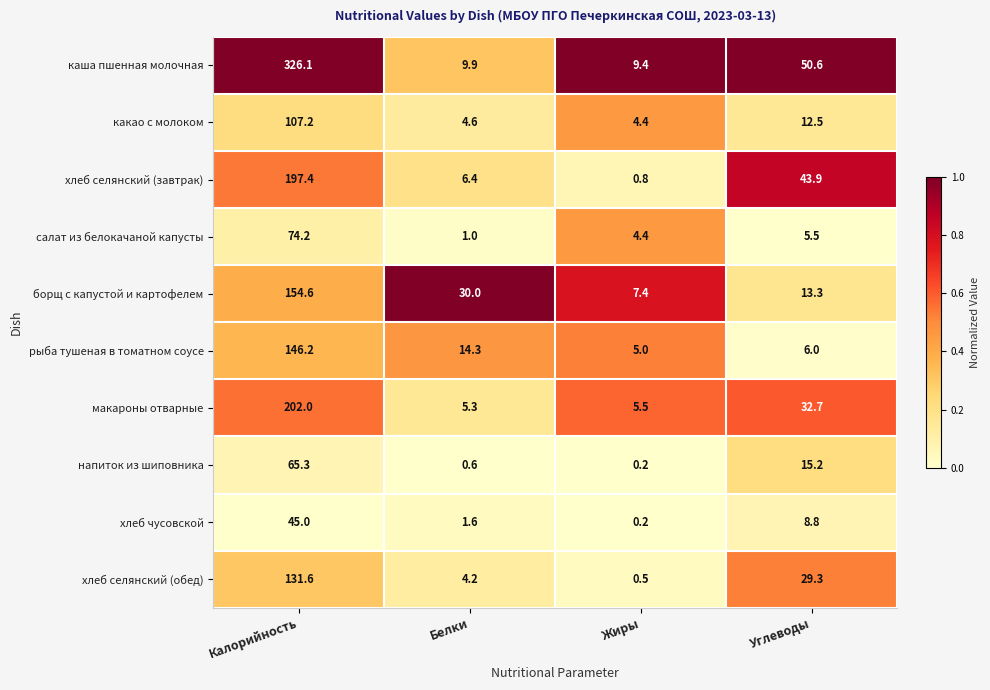

True or false: какао с молоком has a value of 4.4 at Жиры.

True